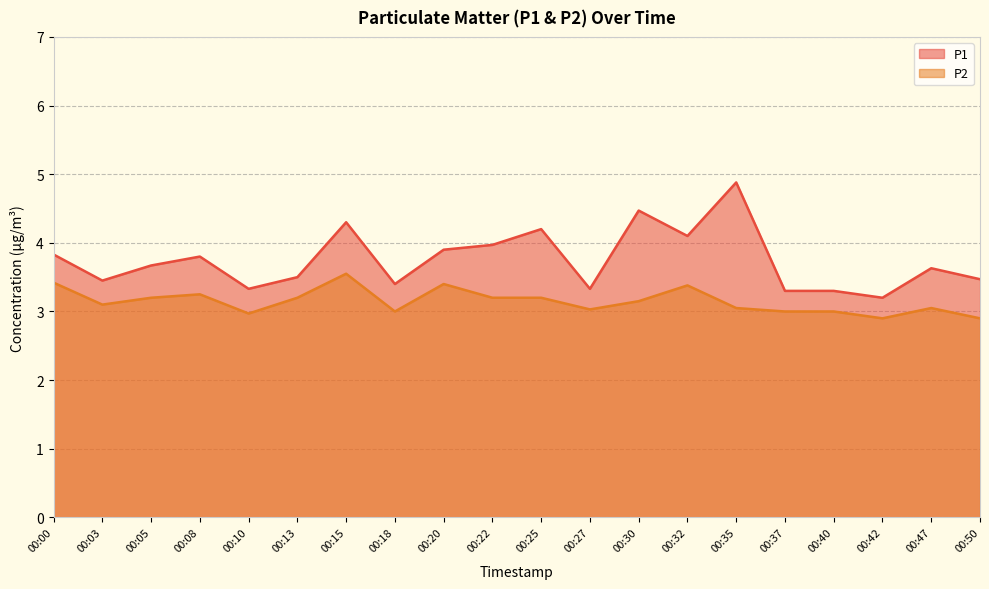

How many lines are shown in the chart?

2